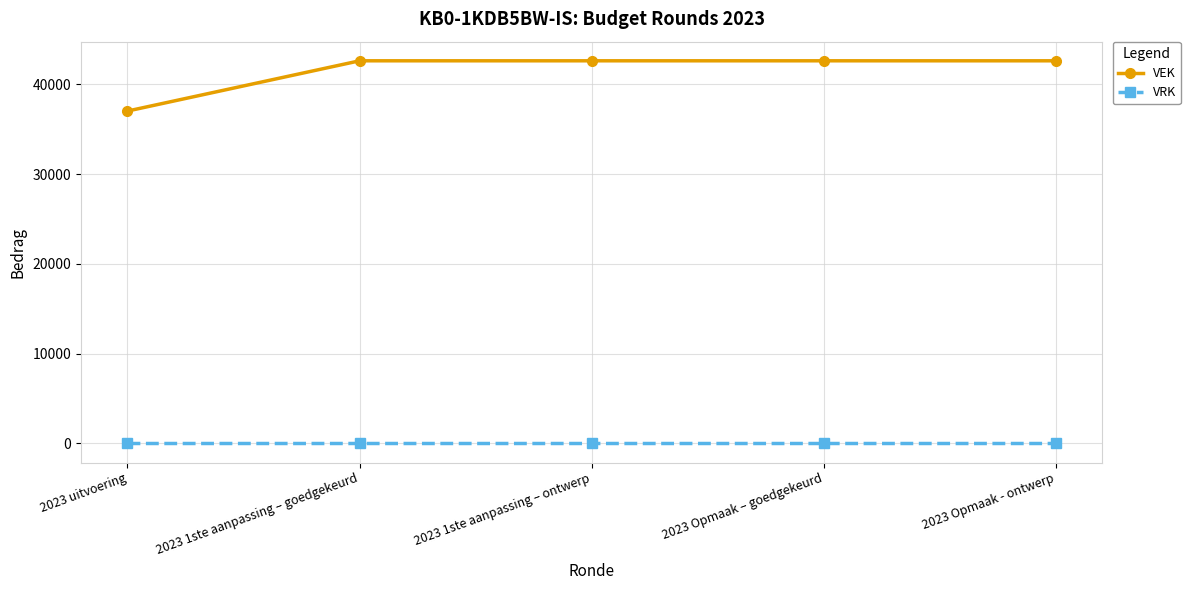

Reading right to left, transcribe all the data shown in this chart.

VEK: 42611	42611	42611	42611	37013
VRK: 0	0	0	0	0